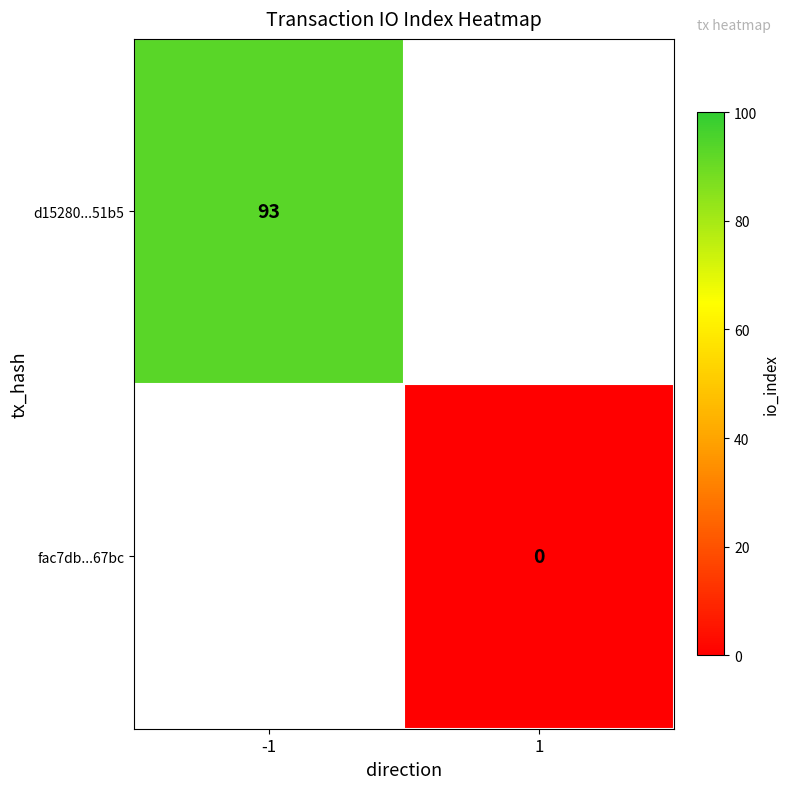

Count the number of categories in the chart.

2